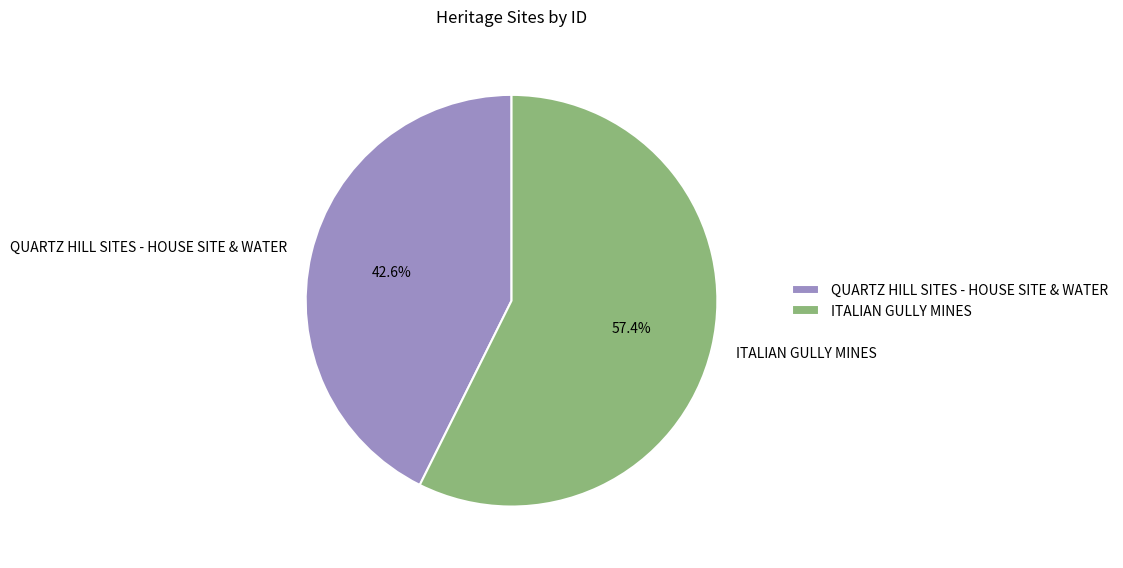

How many slices are in this pie chart?

2